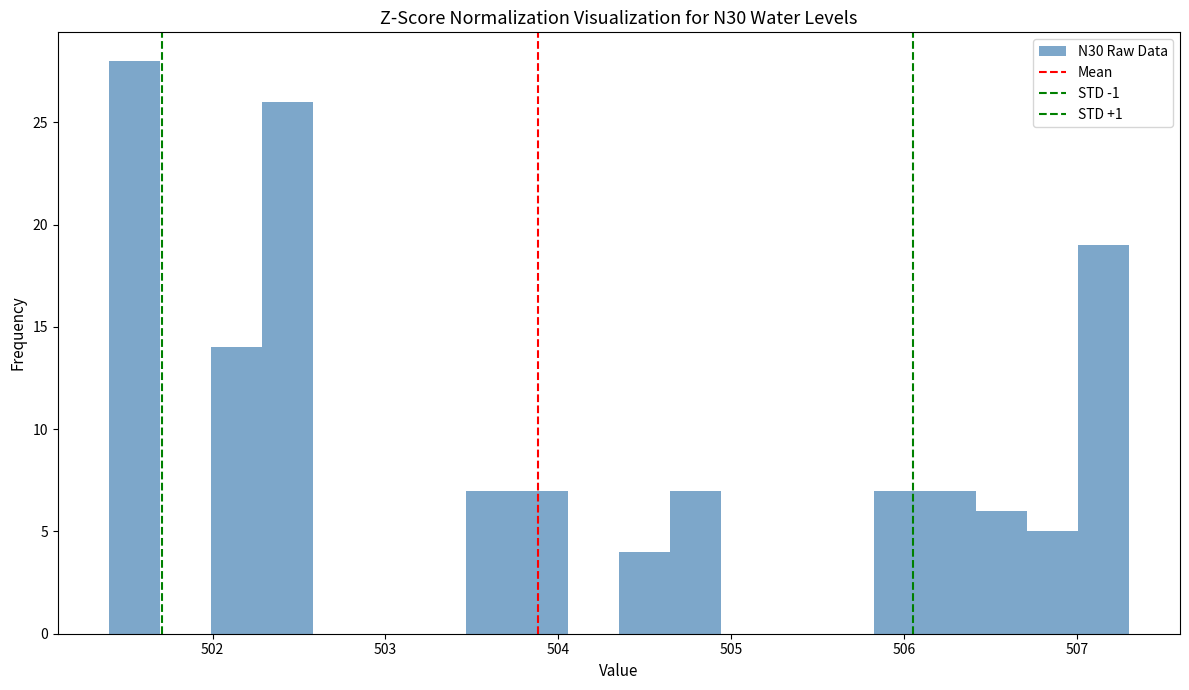

Read against the x-axis, roughly where is the centre of the tallest bar?

501.5